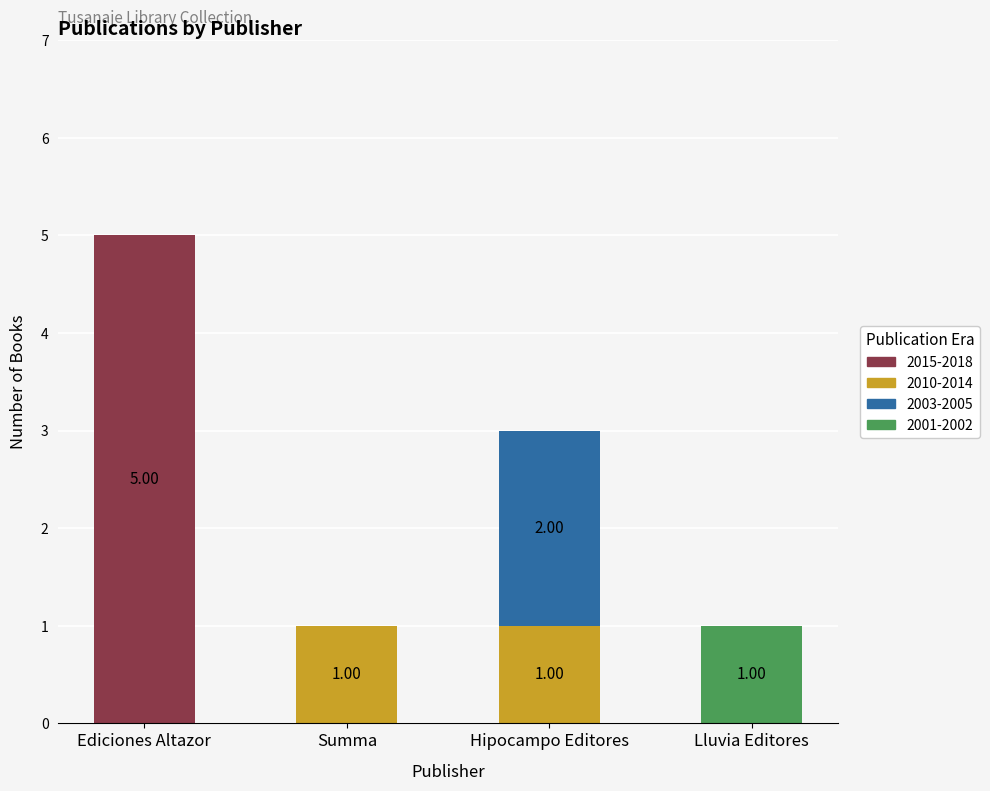

At which label does 2015-2018 reach its peak?

Ediciones Altazor